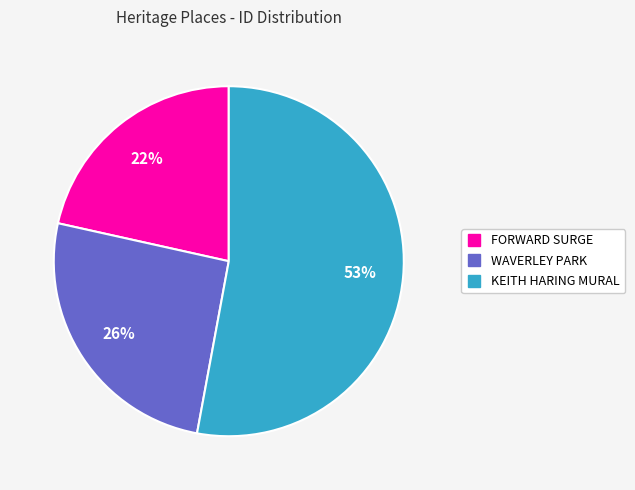

To the nearest percent, what percentage of the pie is FORWARD SURGE?

22%